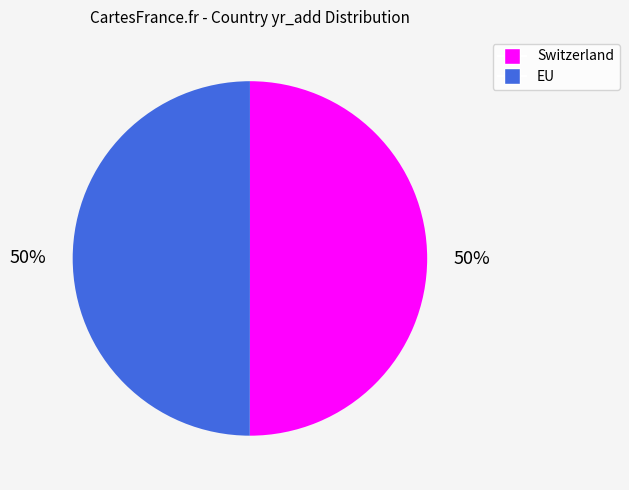

To the nearest percent, what is the combined percentage of Switzerland and EU?

100%